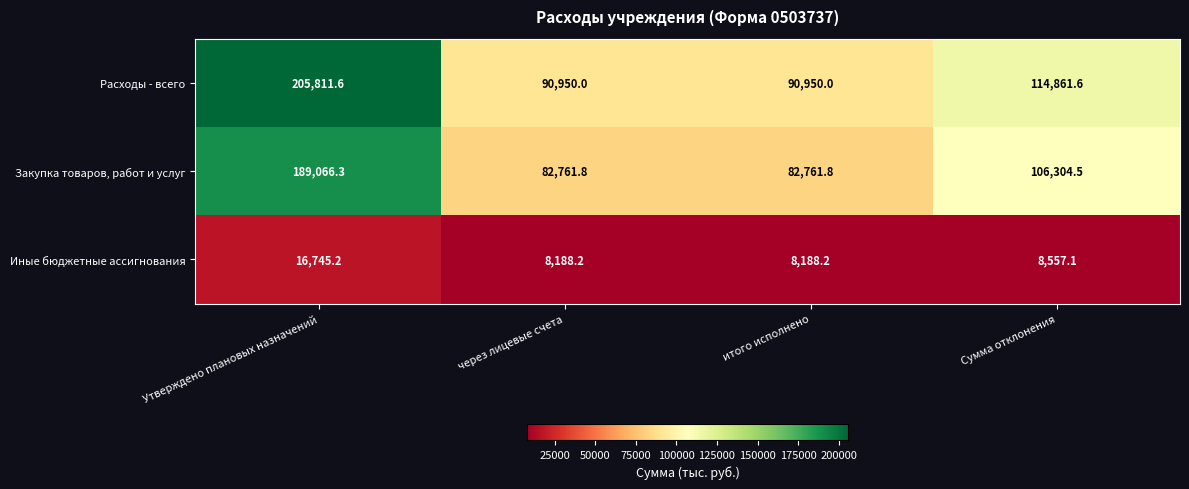

Between Утверждено плановых назначений and Сумма отклонения, which series saw the biggest shift?

Расходы - всего